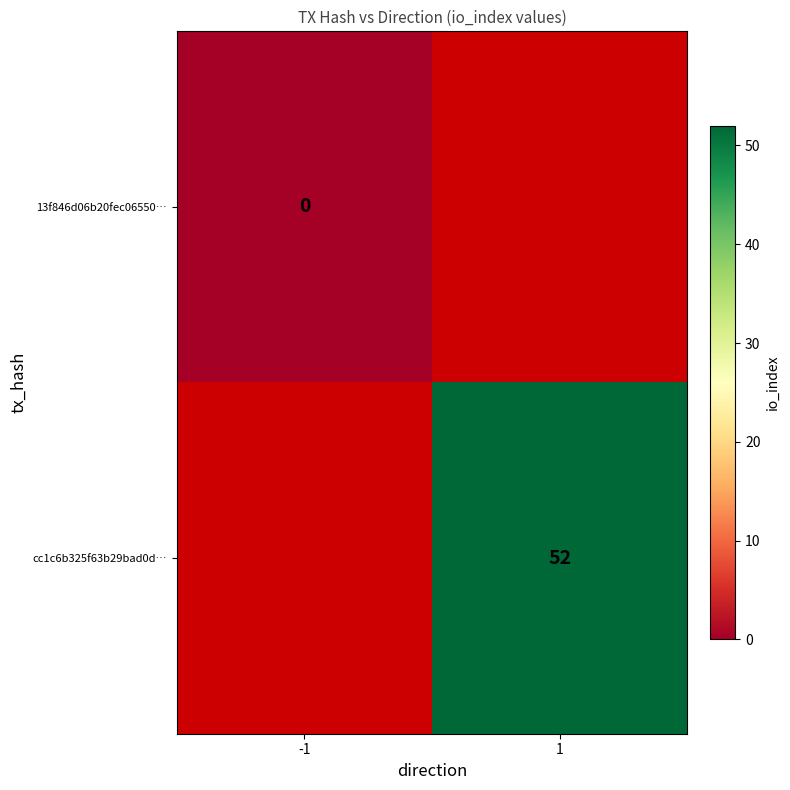

Is the value of cc1c6b325f63b29bad0d… at 1 greater than the value of 13f846d06b20fec06550… at -1?

Yes